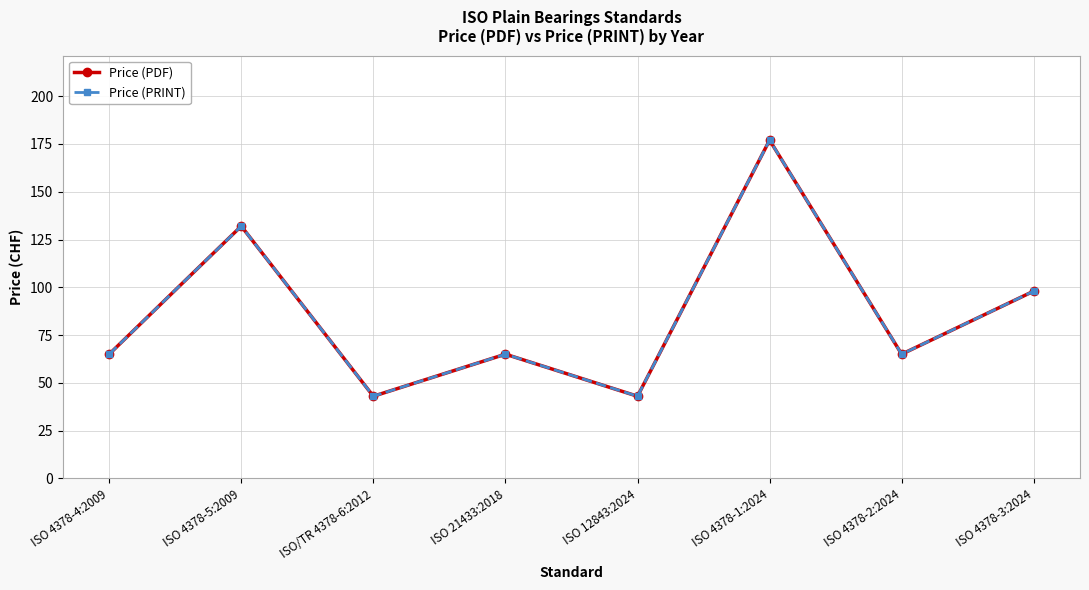

At which label is Price (PRINT) closest to 110?

ISO 4378-3:2024